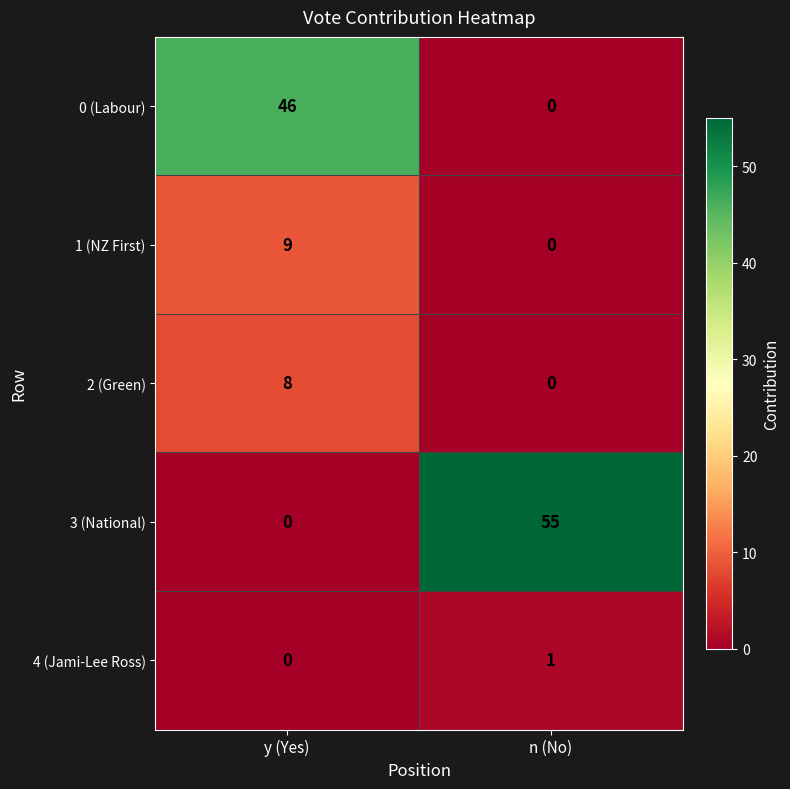

How many distinct data groups are displayed?

5